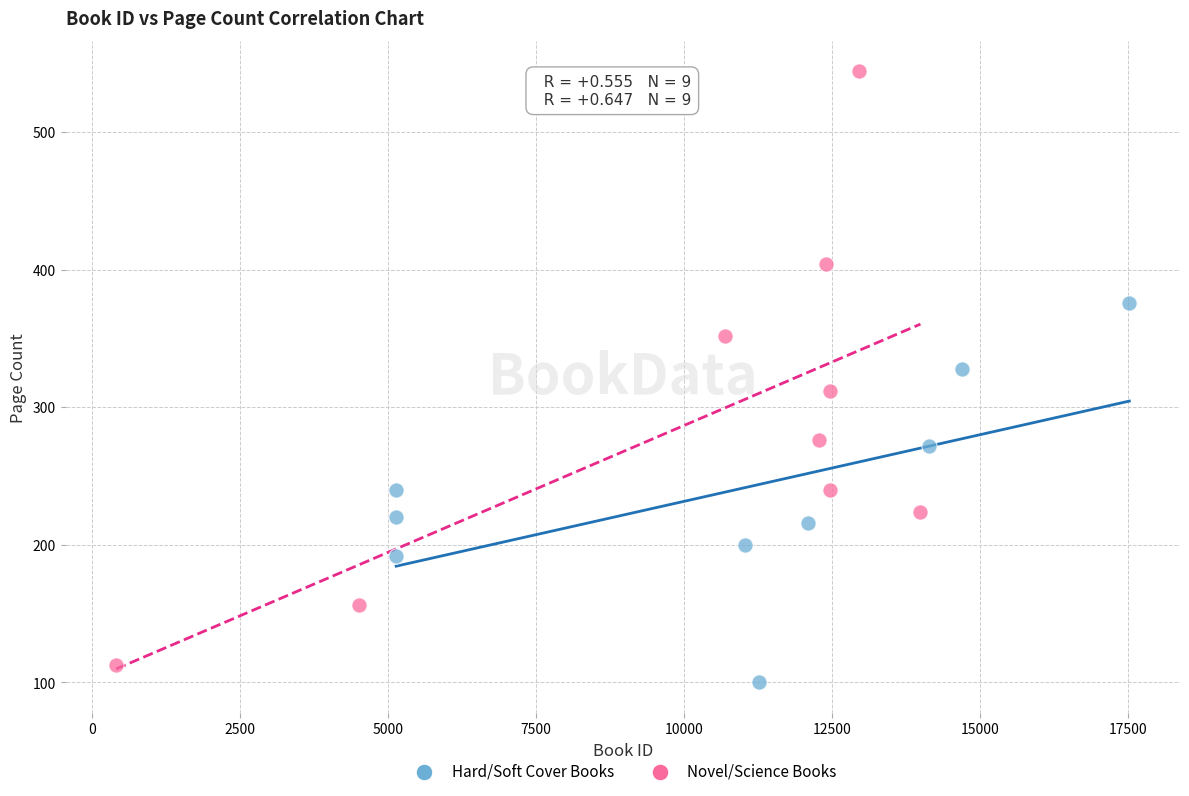

Which series has the largest Y range (max minus min)?

Novel/Science Books